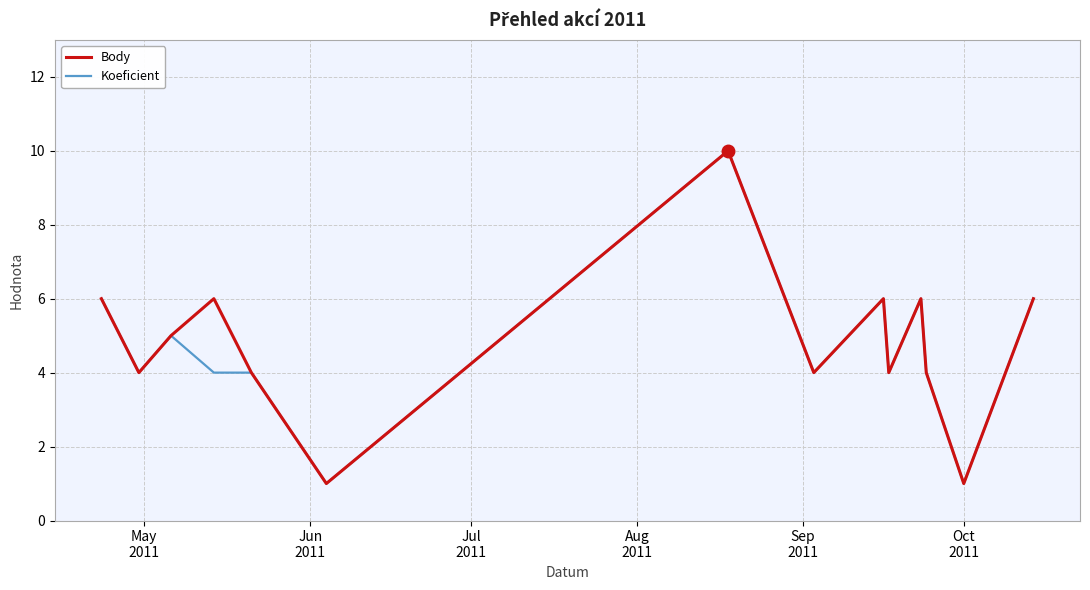

What are all the series names shown in the legend?

Body, Koeficient